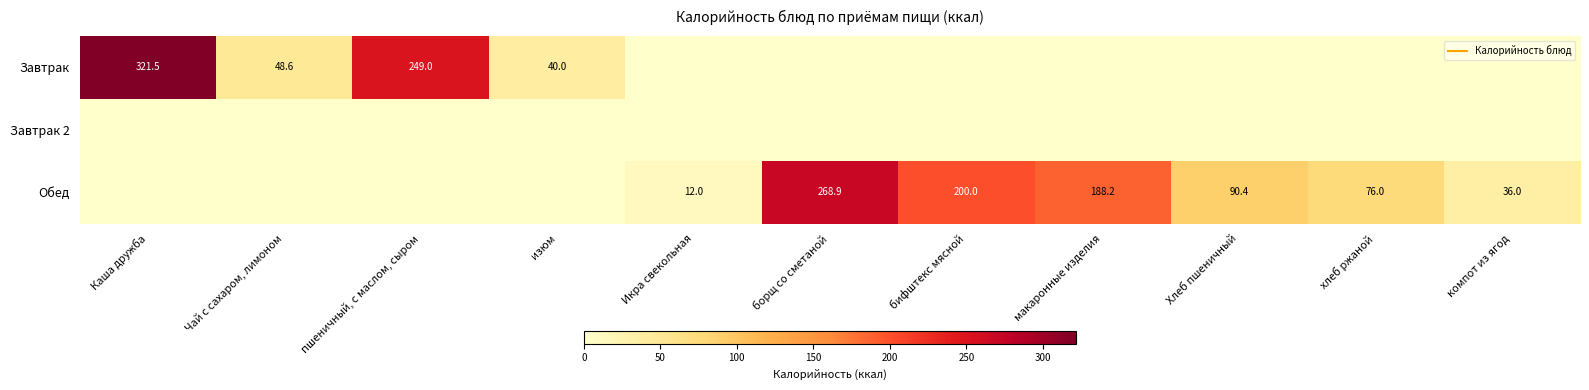

The Обед series shows 200.0 at бифштекс мясной. True or false?

True